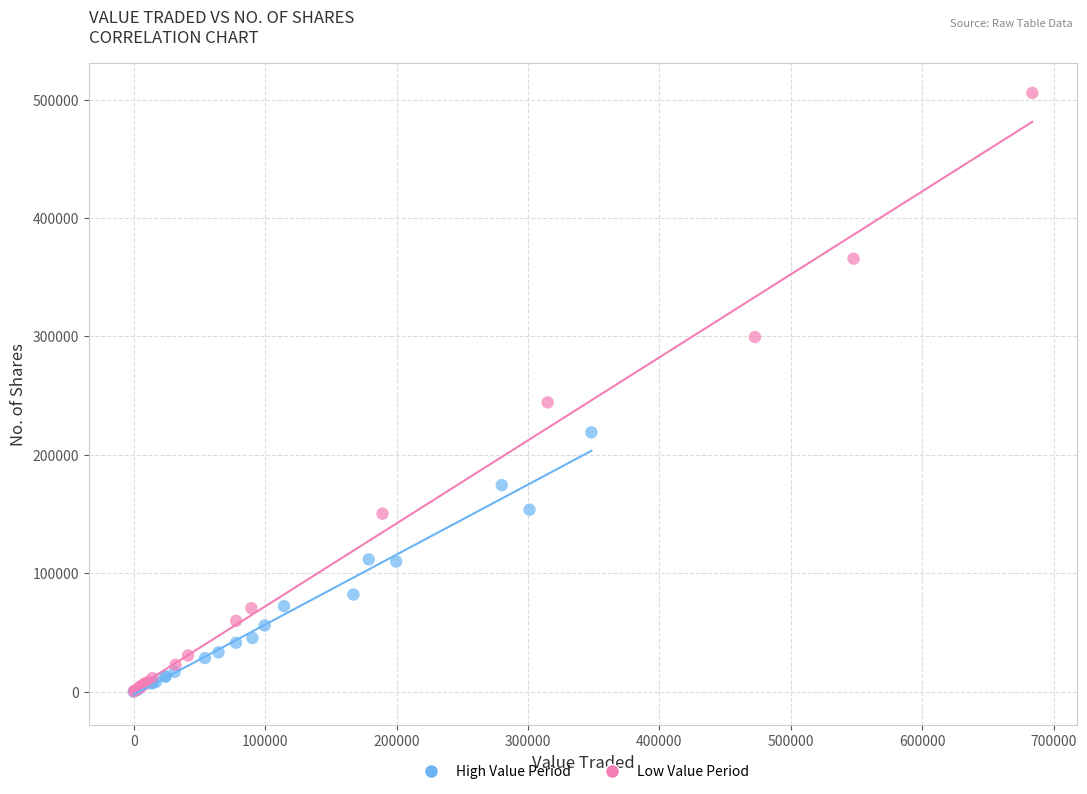

Which series contains the highest Y value?

Low Value Period